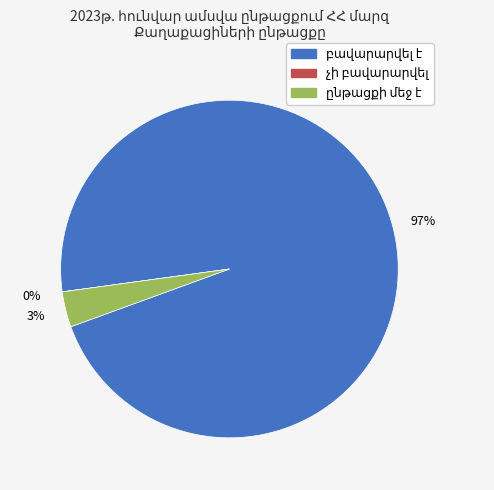

What percentage is NOT represented by չի բավարարվել?

100.0%